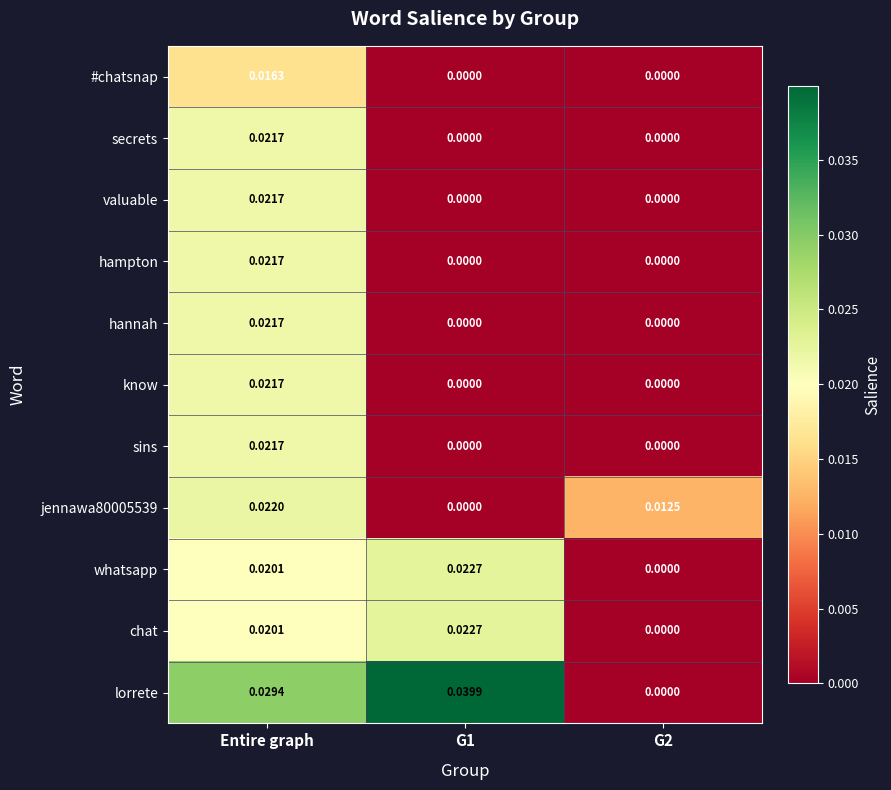

Which series has the widest spread of values?

lorrete